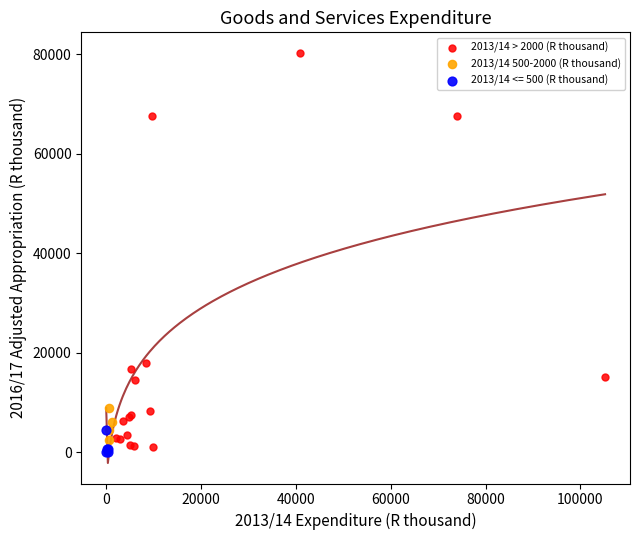

Which series has the largest Y range (max minus min)?

2013/14 > 2000 (R thousand)